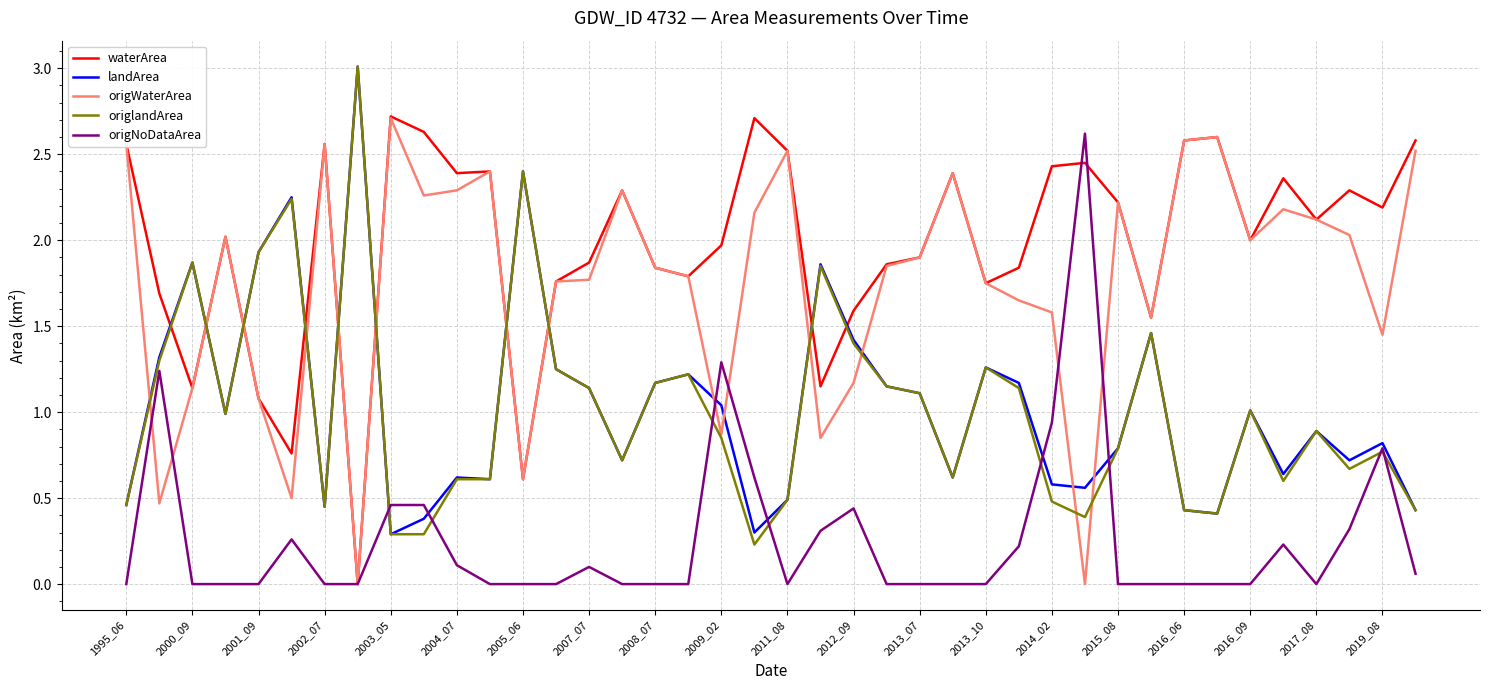

What is the greatest value displayed?

3.0